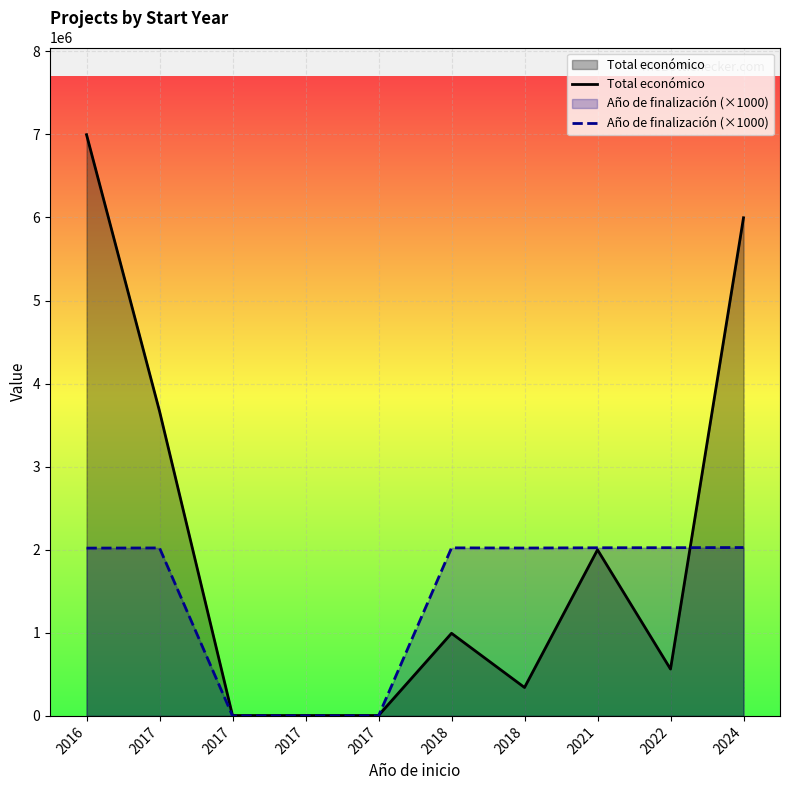

What is the value of the Año de finalización (×1000) point at the 1st from the left?

2020000